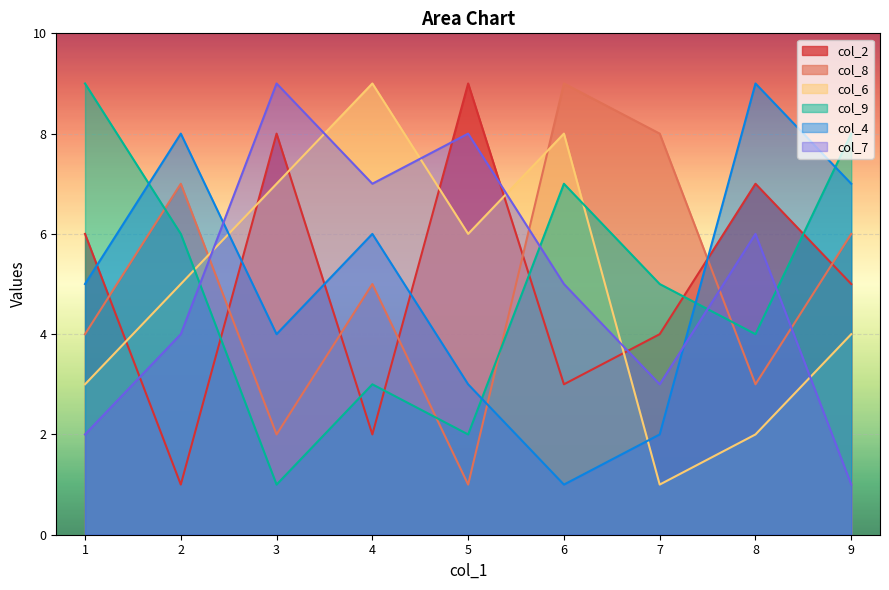

The value of col_4 at 3 is 2. True or false?

False